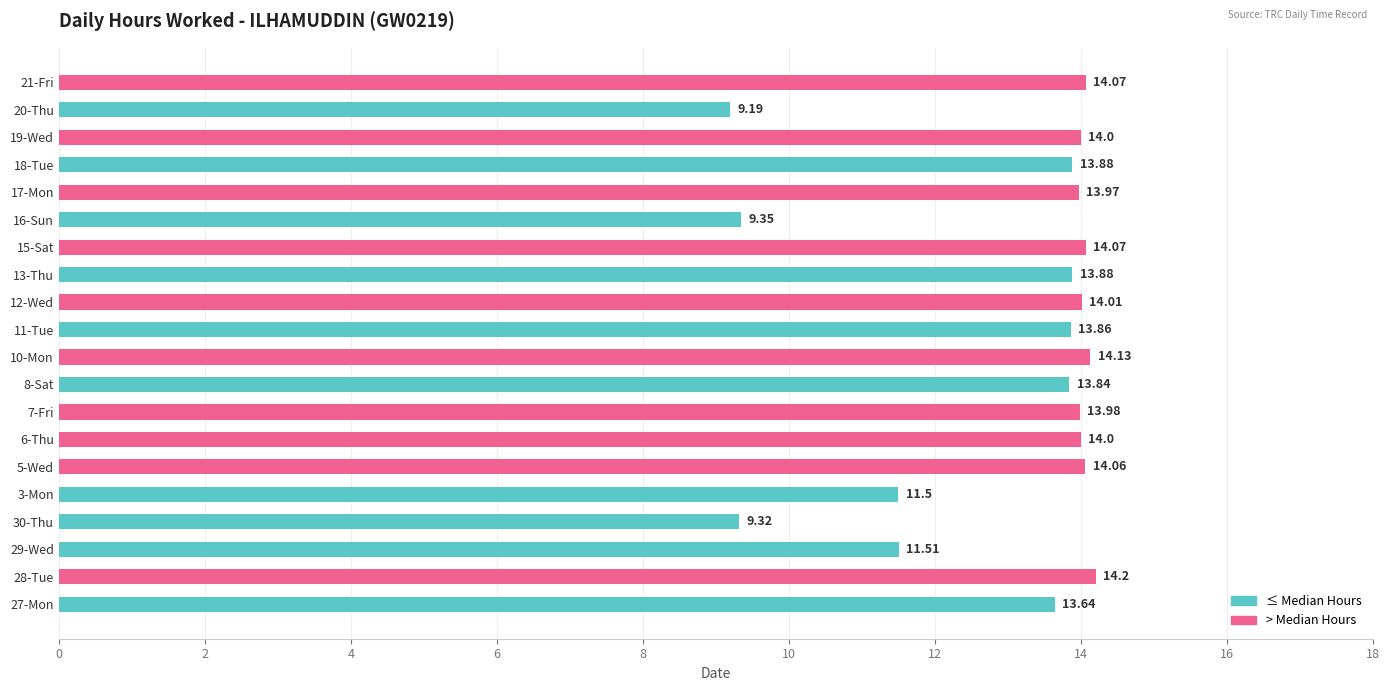

Where is the data nearest to the value 11?

3-Mon